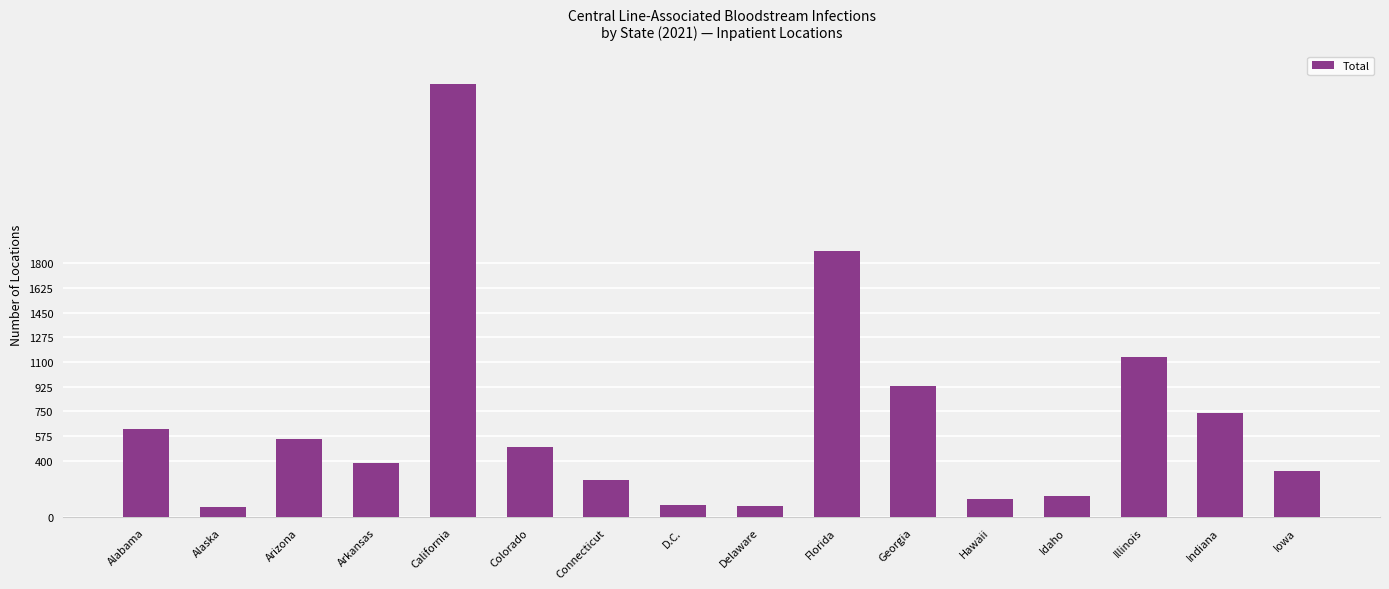

Approximately how many times larger is the value at D.C. compared to Arizona?

0.2